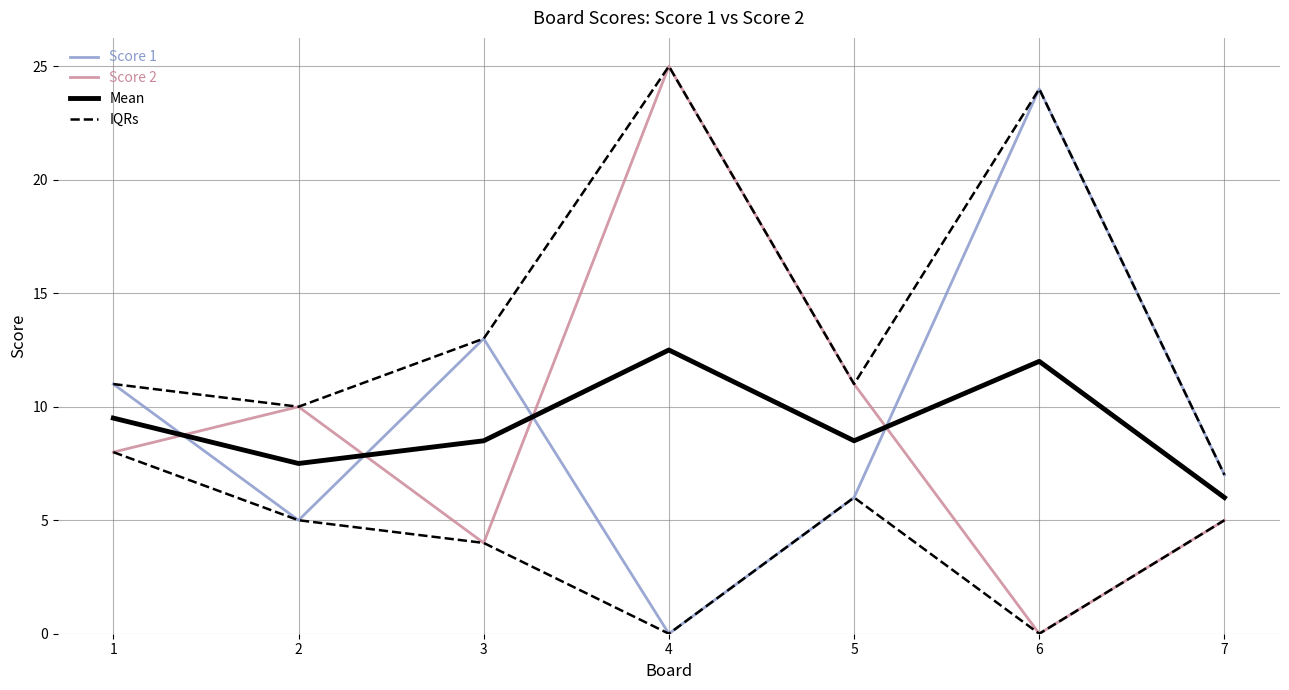

Which series has the largest total across all categories?

IQRs